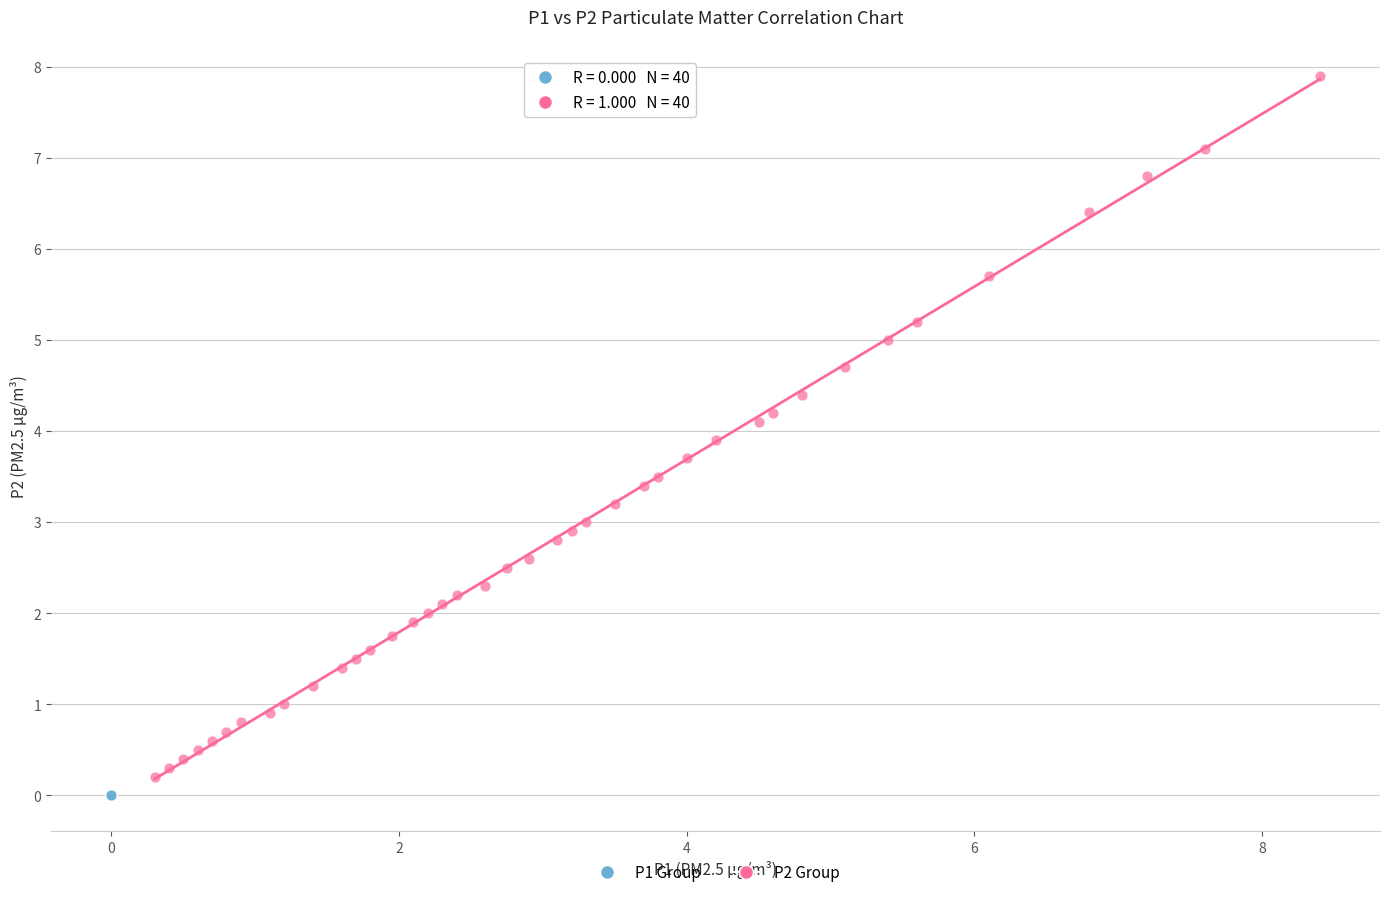

What are all the series names shown in the legend?

P1 Group, P2 Group